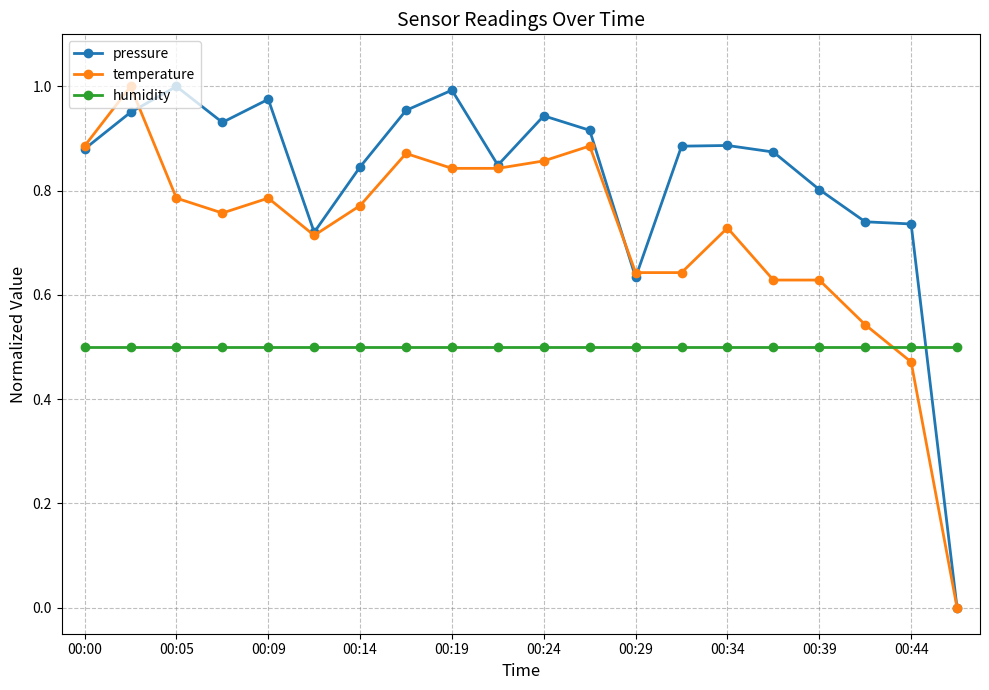

Which series has the largest total across all categories?

pressure